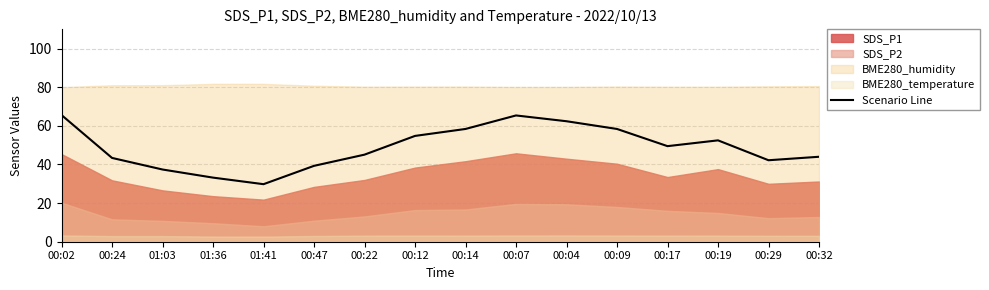

Is it true that the value at 00:14 is 58.4?

True